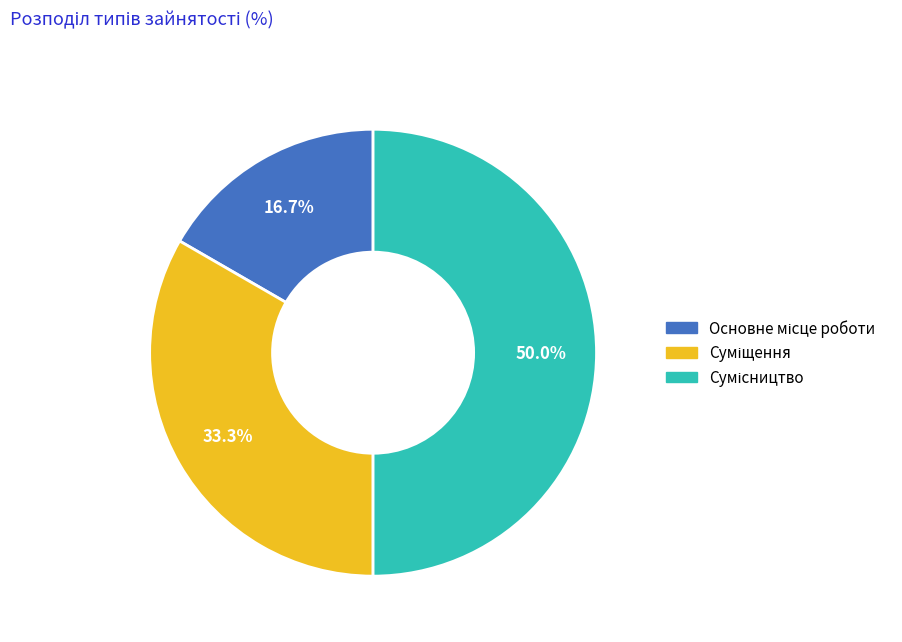

Between Сумісництво and Основне місце роботи, which is larger?

Сумісництво